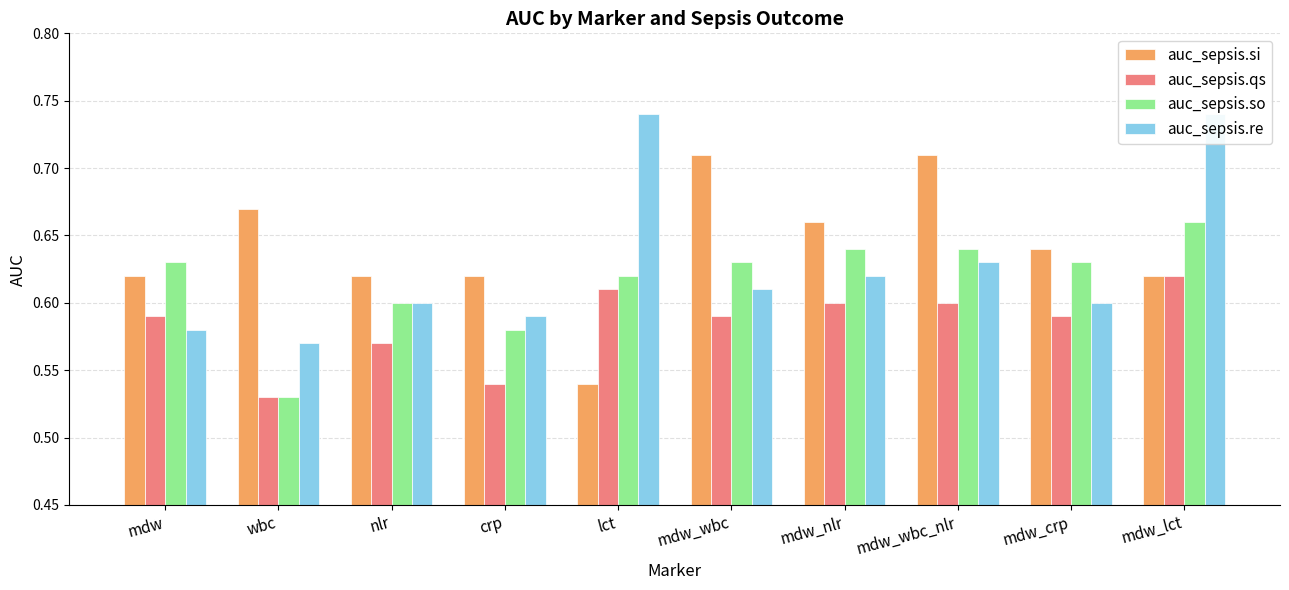

Does the chart contain stacked bars?

No